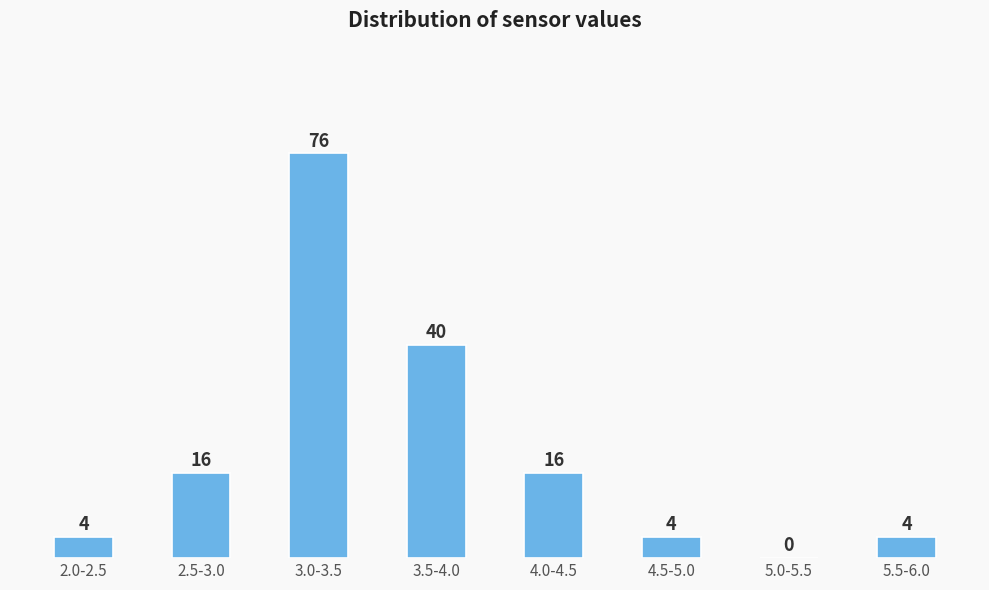

Reading left to right, list all the values displayed in this chart.

2.0-2.5=4	2.5-3.0=16	3.0-3.5=76	3.5-4.0=40	4.0-4.5=16	4.5-5.0=4	5.0-5.5=0	5.5-6.0=4